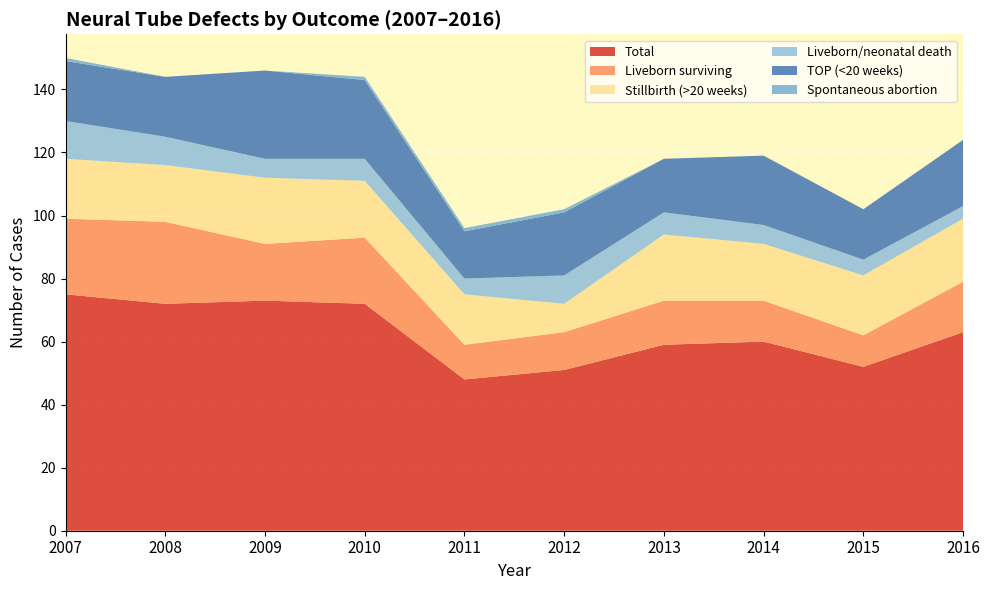

Reading left to right, list all the values displayed in this chart.

Total: 75	72	73	72	48	51	59	60	52	63
Liveborn surviving: 24	26	18	21	11	12	14	13	10	16
Stillbirth (>20 weeks): 19	18	21	18	16	9	21	18	19	20
Liveborn/neonatal death: 12	9	6	7	5	9	7	6	5	4
TOP (<20 weeks): 19	19	28	25	15	20	17	22	16	21
Spontaneous abortion: 1	0	0	1	1	1	0	0	0	0